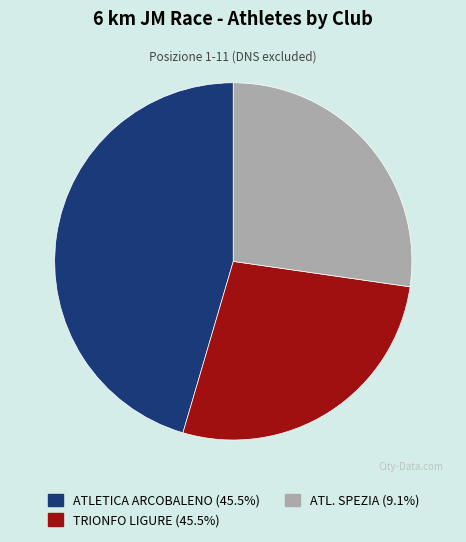

What is the ratio of the value at ATL. SPEZIA to the value at ATLETICA ARCOBALENO?

0.6